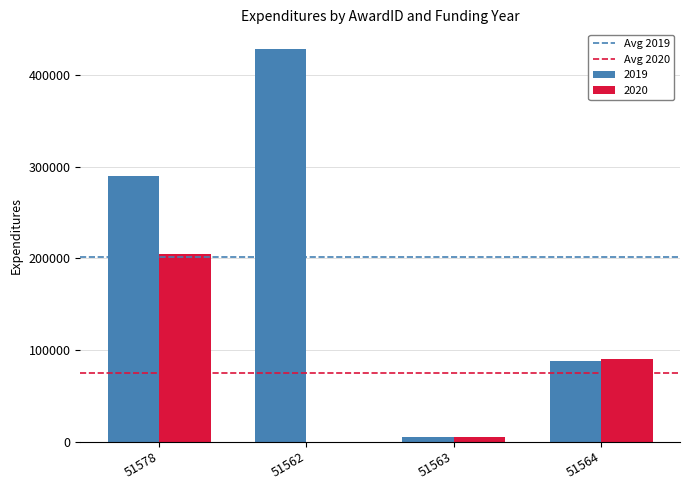

Which category has the highest value across all series?

51562